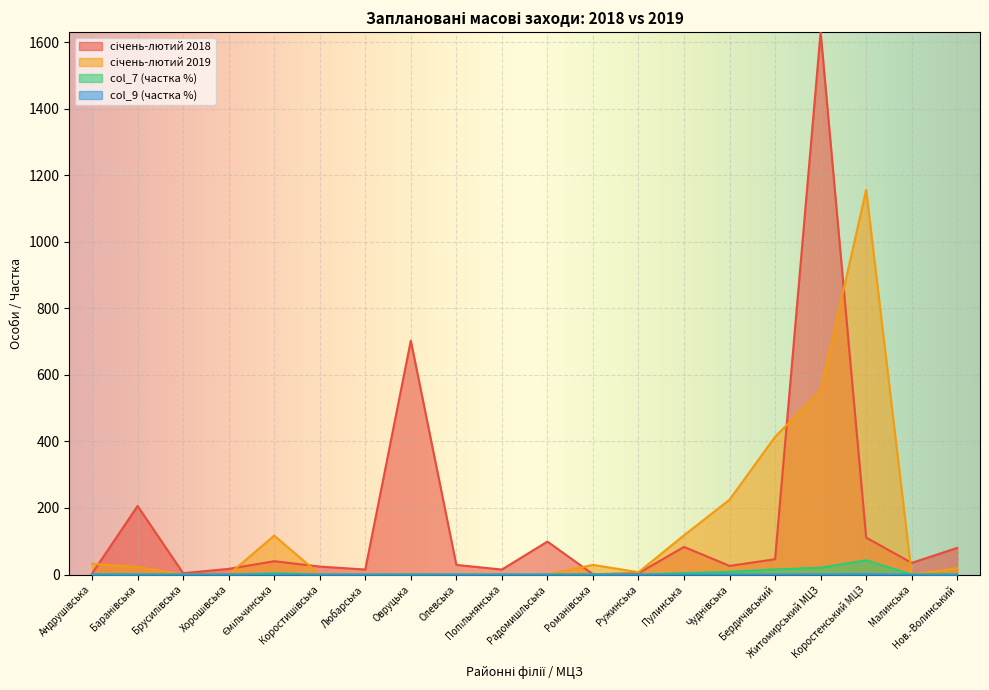

In 2019, how many points are higher than both neighbors (excluding endpoints)?

4